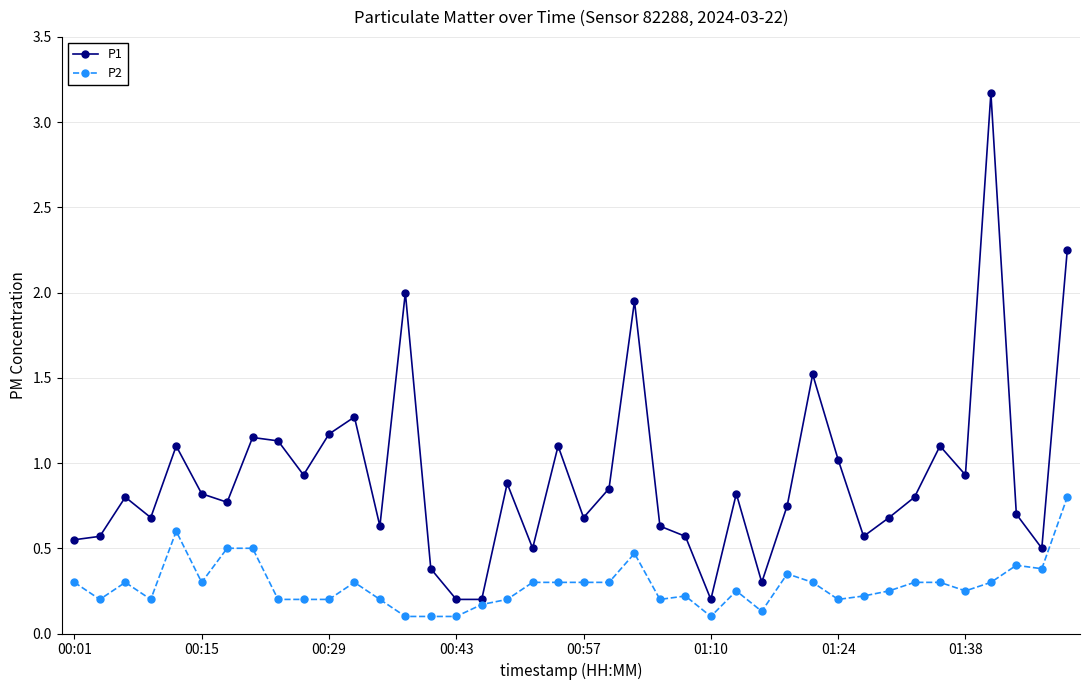

True or false: P1 and P2 intersect in this chart.

False